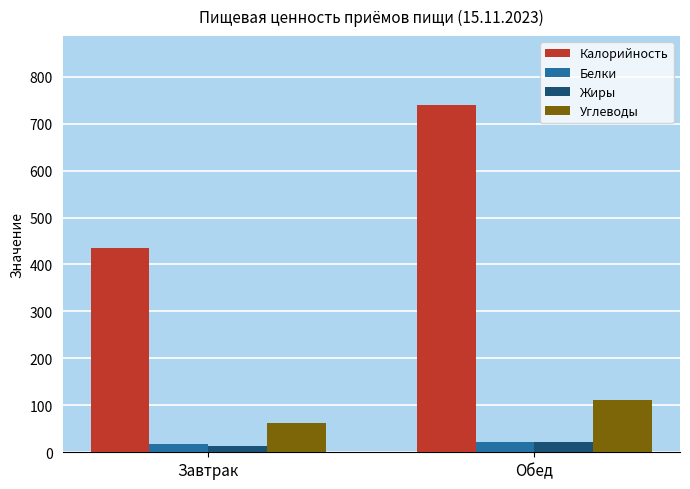

What is the average value of the Белки series?

20.1